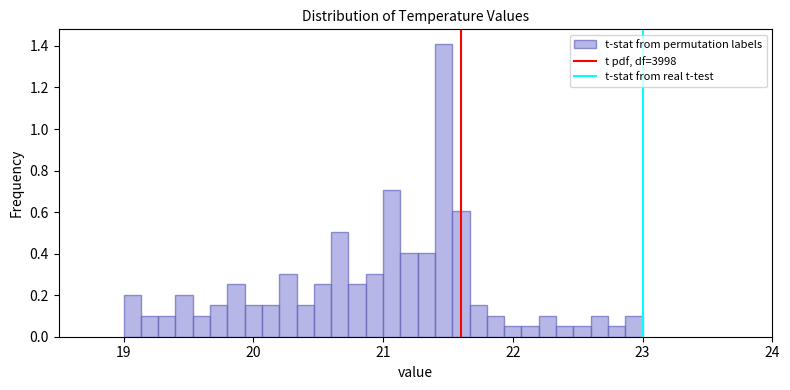

Read against the x-axis, roughly where is the centre of the tallest bar?

21.5